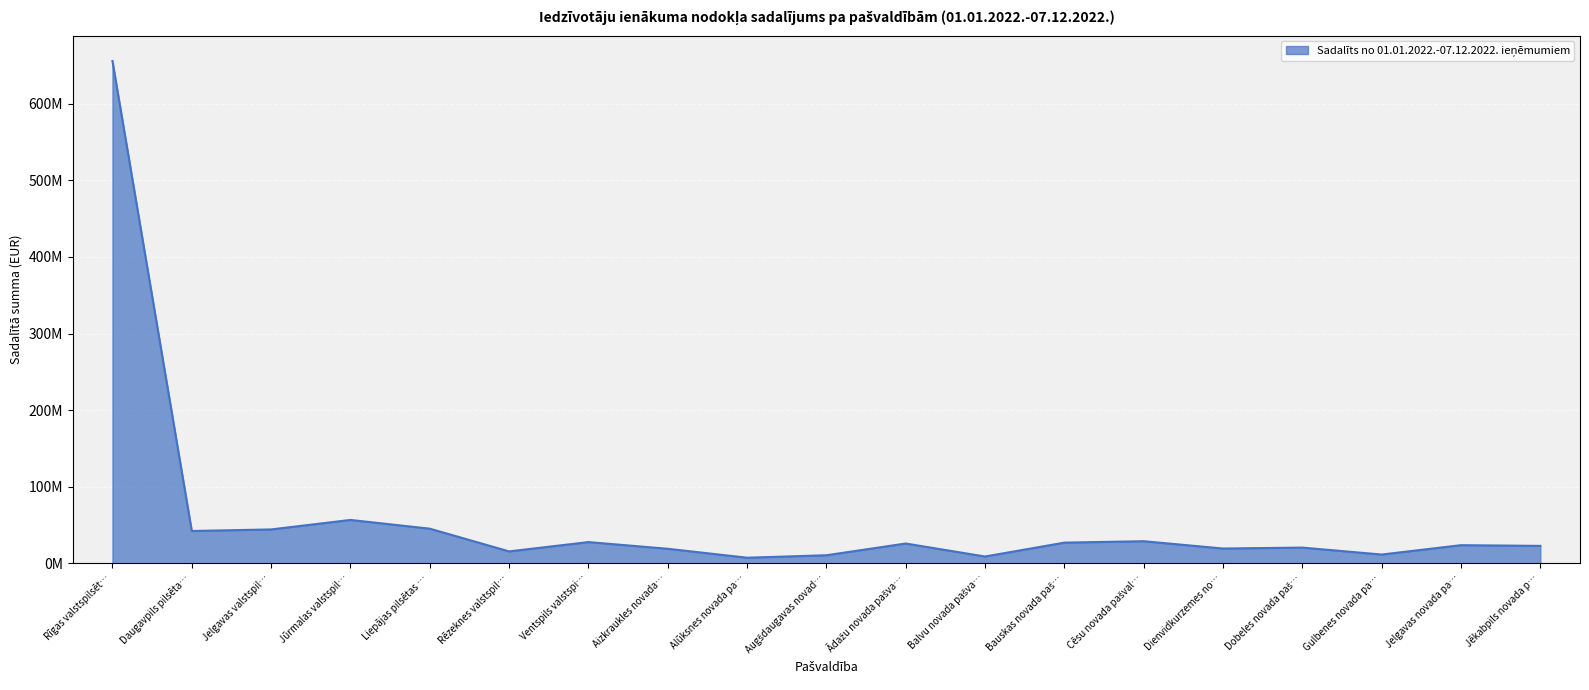

List the labels in order of value, largest first.

Rīgas valstspilsēt…, Jūrmalas valstspil…, Liepājas pilsētas …, Jelgavas valstspil…, Daugavpils pilsēta…, Cēsu novada pašval…, Ventspils valstspi…, Bauskas novada paš…, Ādažu novada pašva…, Jelgavas novada pa…, Jēkabpils novada p…, Dobeles novada paš…, Dienvidkurzemes no…, Aizkraukles novada…, Rēzeknes valstspil…, Gulbenes novada pa…, Augšdaugavas novad…, Balvu novada pašva…, Alūksnes novada pa…